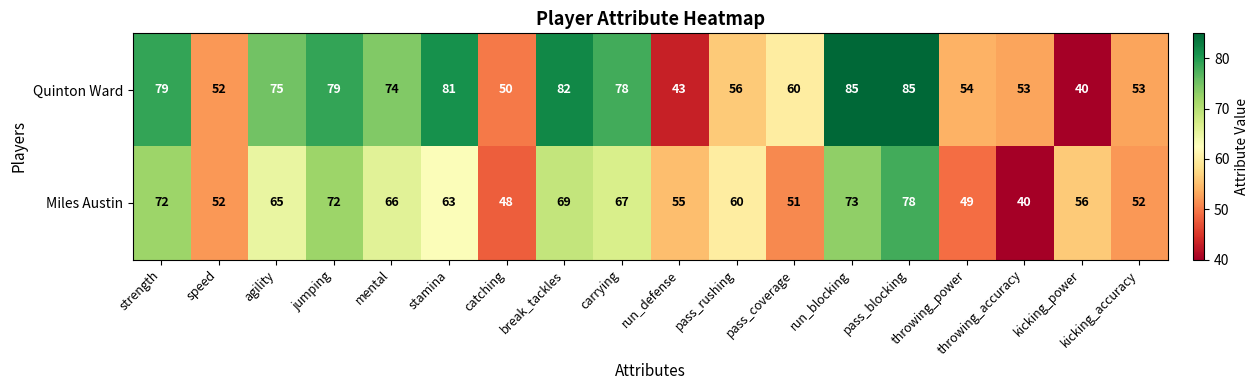

The value of Miles Austin at kicking_power is 56. True or false?

True